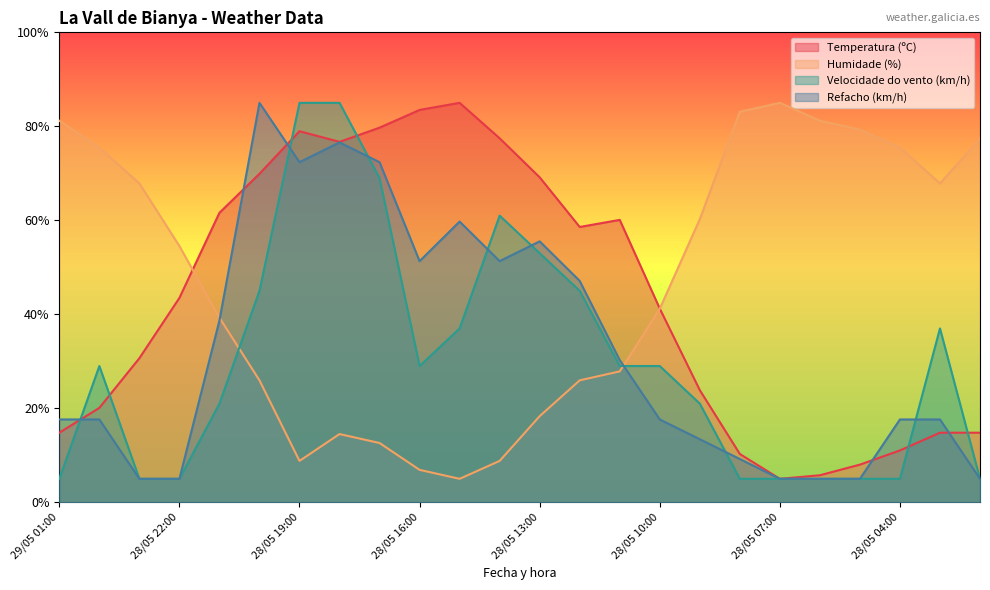

Rank the series at 28/05 06:00 from lowest to highest value.

Velocidade do vento (km/h), Refacho (km/h), Temperatura (ºC), Humidade (%)